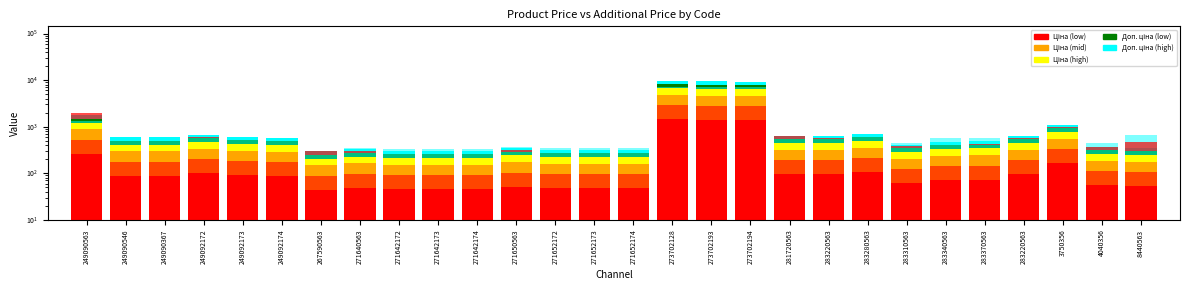

What is the difference between the highest and lowest values at 4040356?

137.9